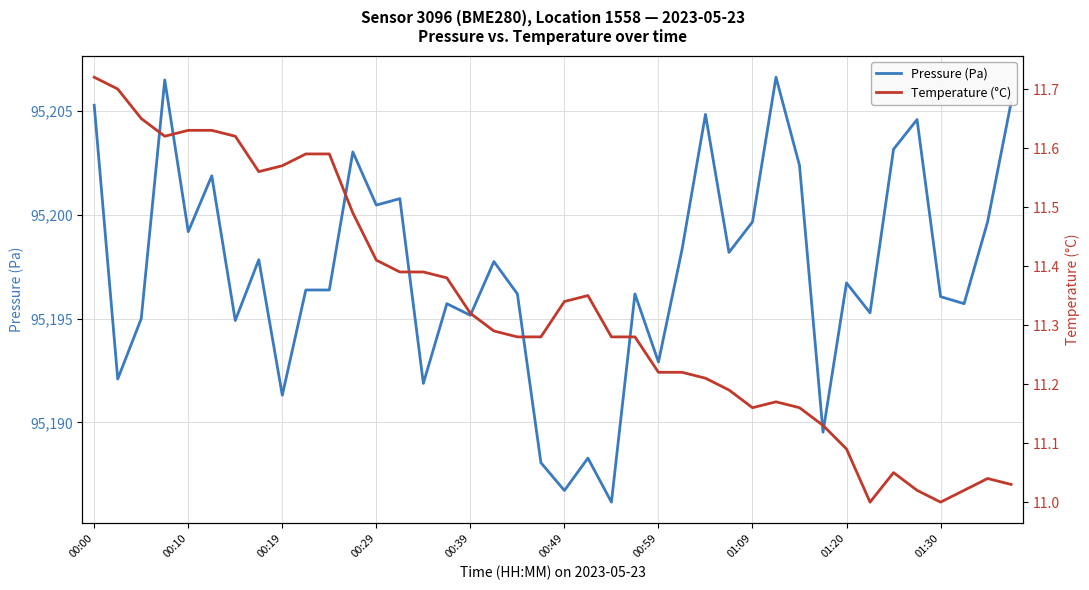

What is the minimum value for Pressure (Pa)?

95186.2